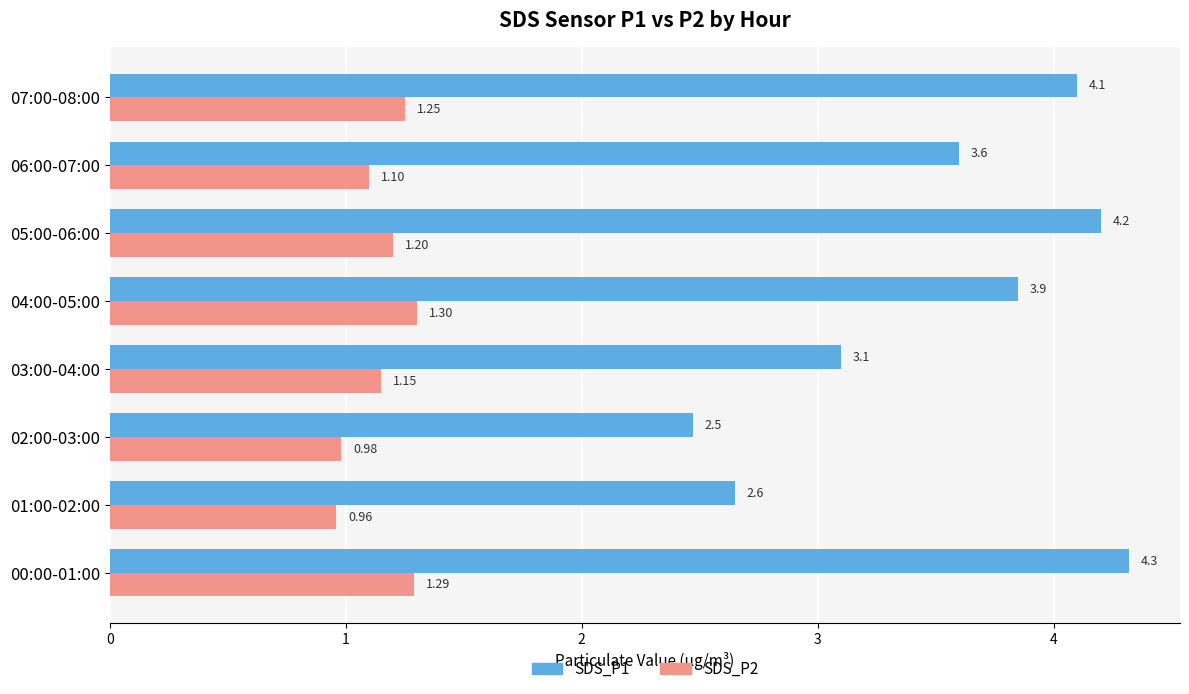

Rank the series by their maximum value, from lowest to highest.

SDS_P2, SDS_P1